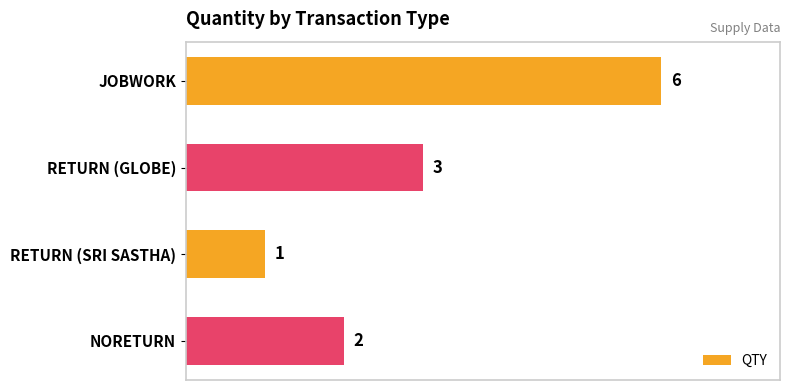

What is the difference between the maximum and minimum values?

5